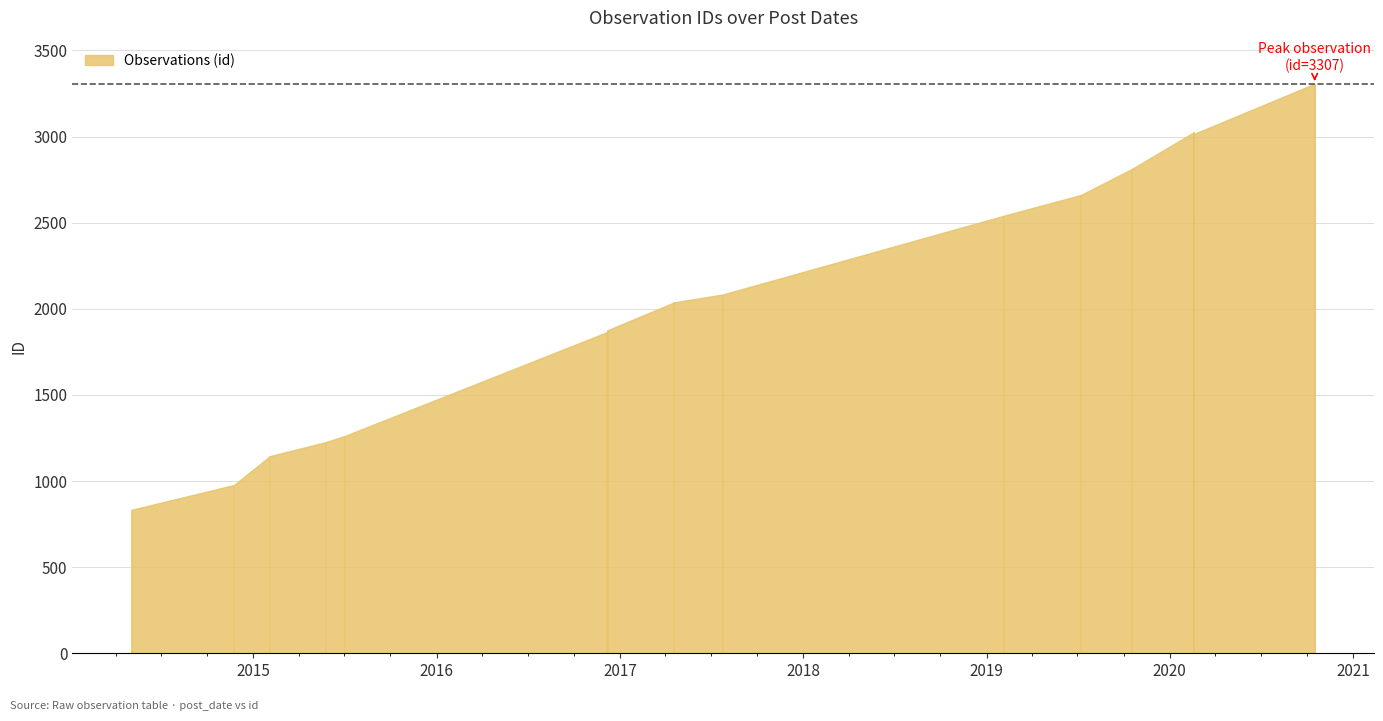

What is the change in value from 2019-10-17 to 2017-07-24?

-728